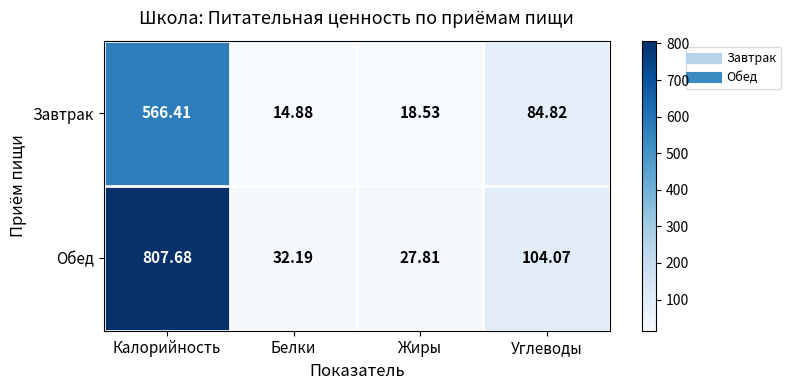

At which label does Обед first exceed 104?

Калорийность